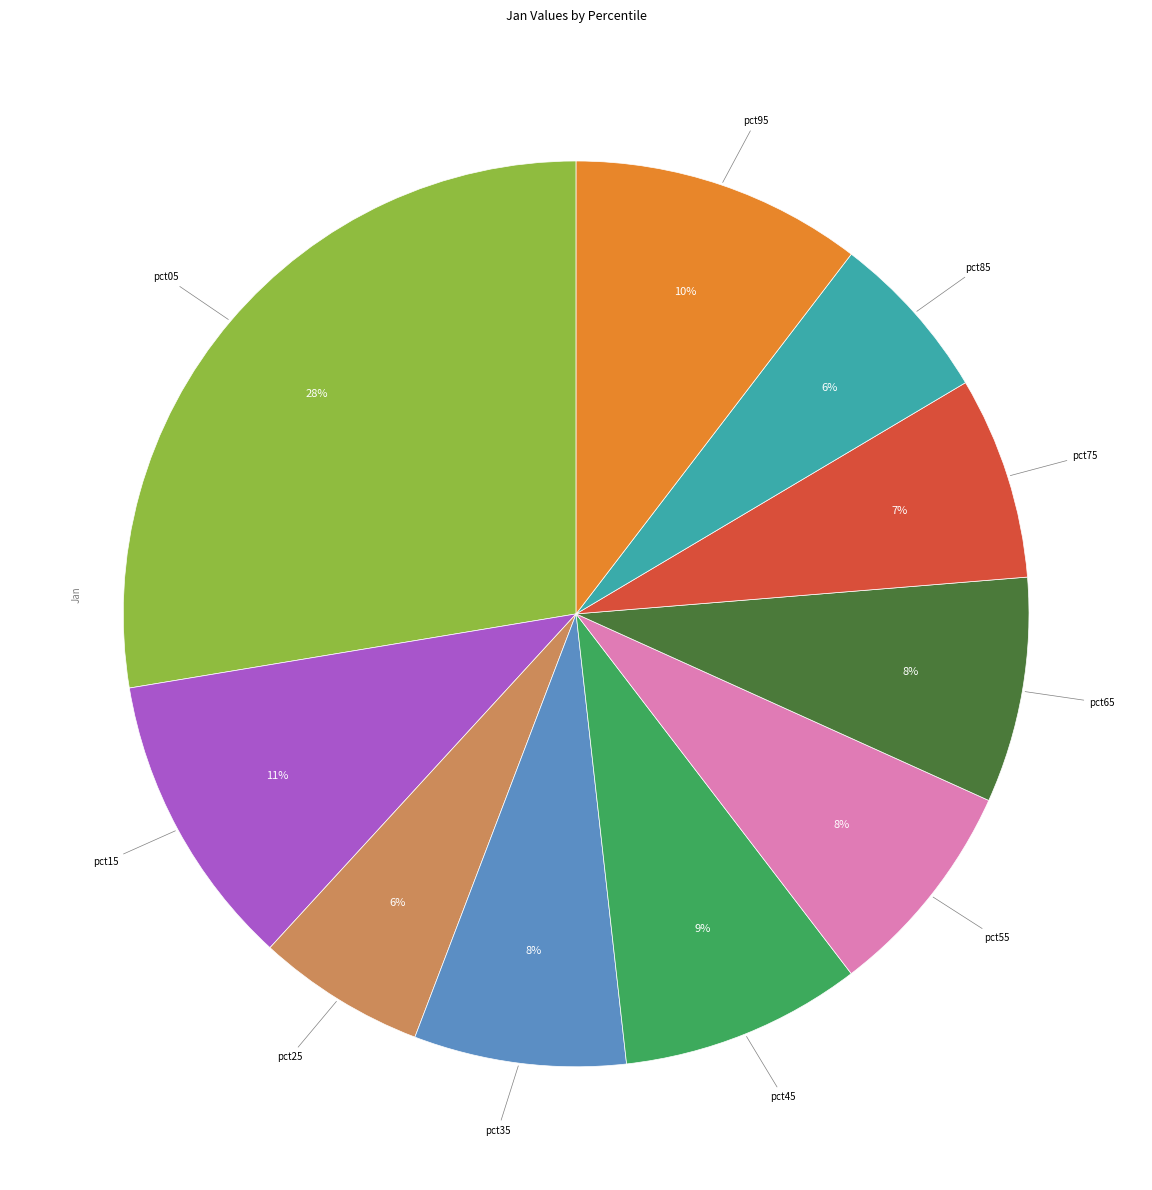

To the nearest percent, what is the average slice percentage?

10%